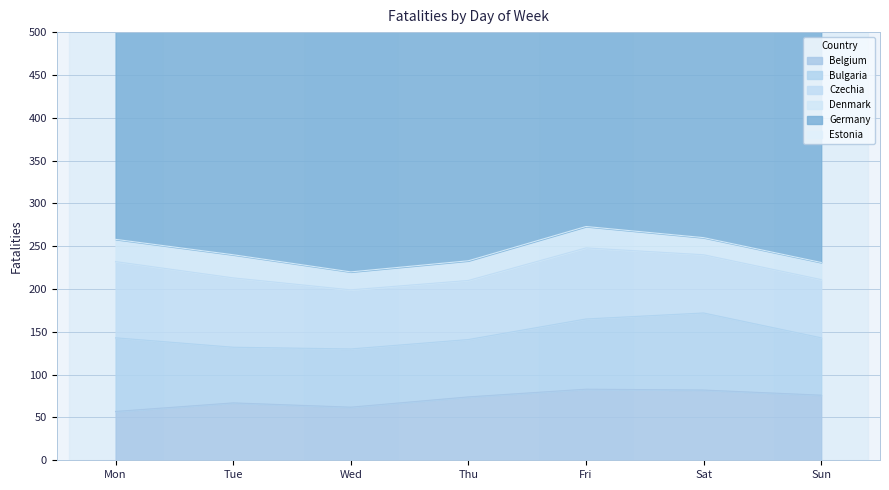

In Czechia, how many points are higher than both neighbors (excluding endpoints)?

1